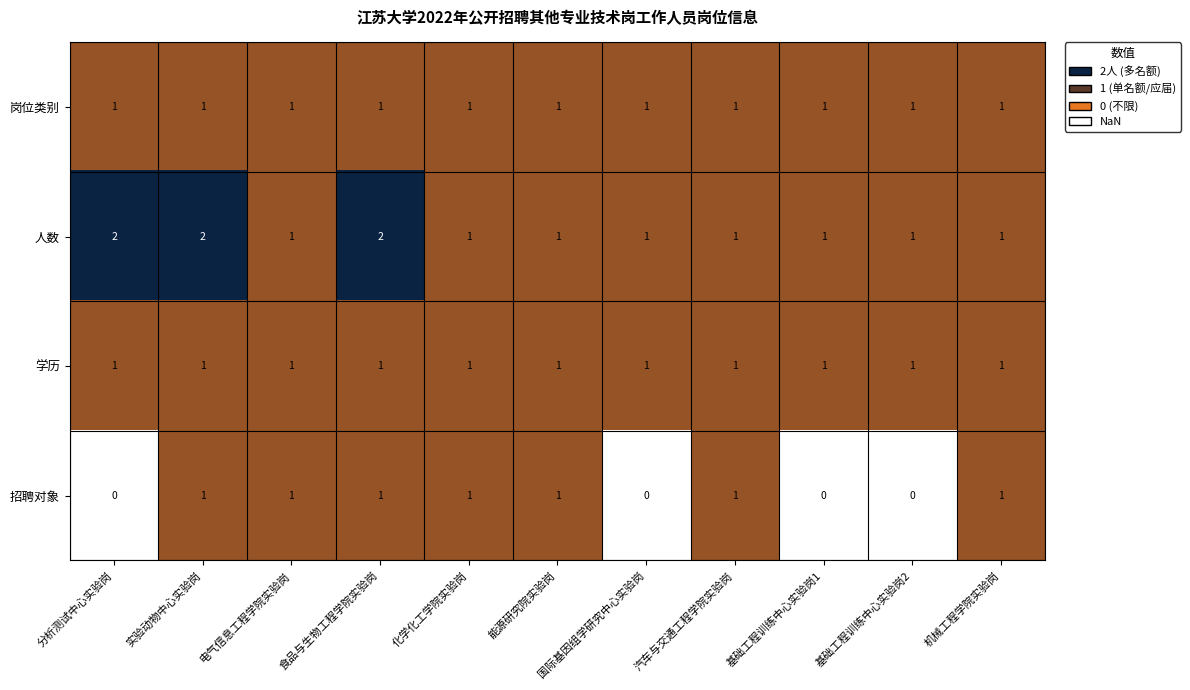

The 人数 series shows 1 at 能源研究院实验岗. True or false?

True